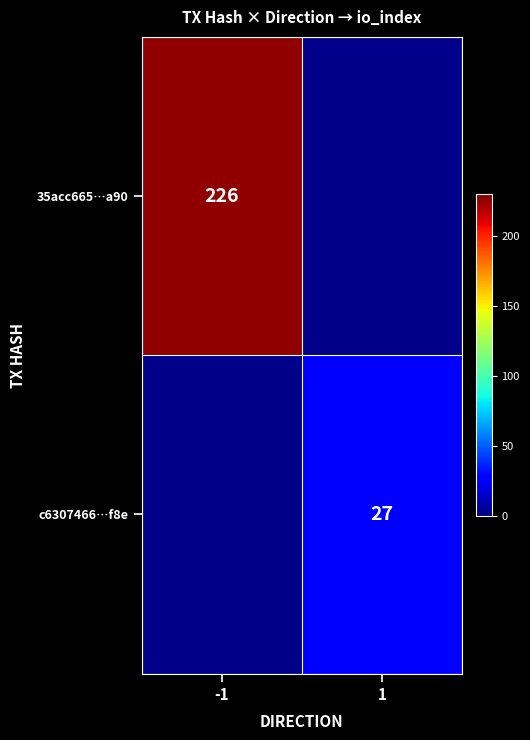

The value of c6307466…f8e at 1 is 27. True or false?

True